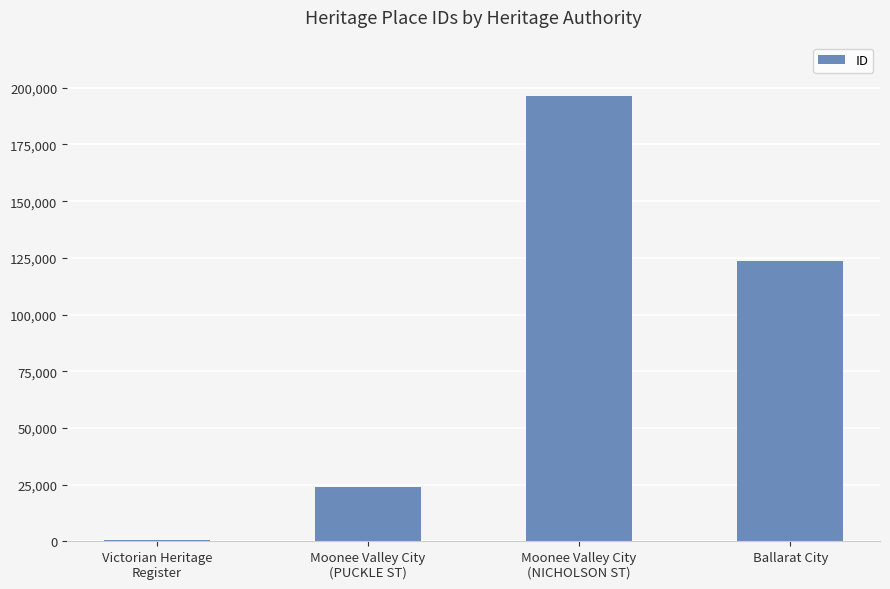

Are the bars horizontal?

No